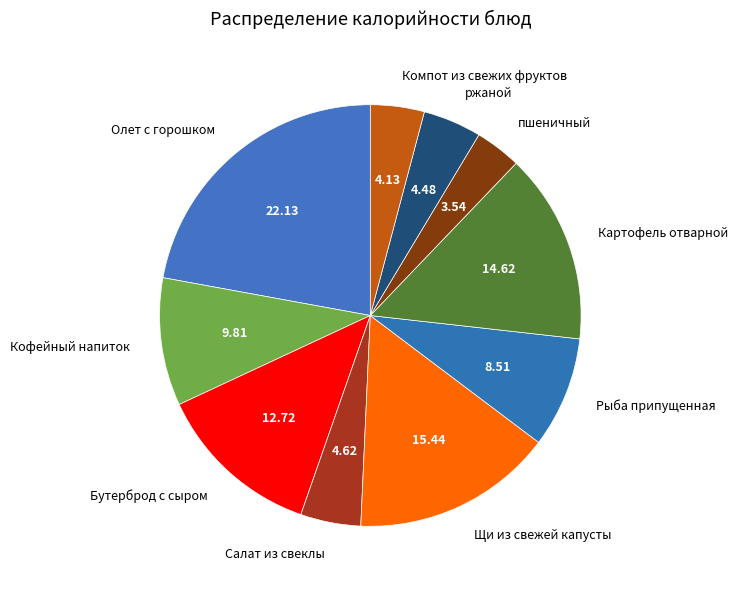

Count the number of slices in the pie.

10